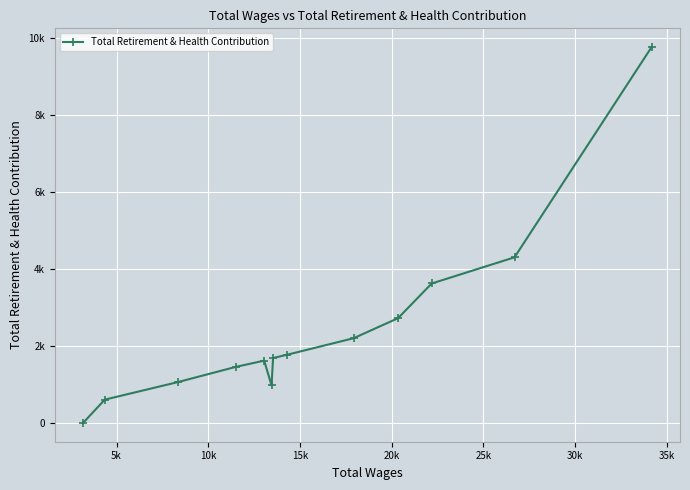

What is the greatest value displayed?

9758